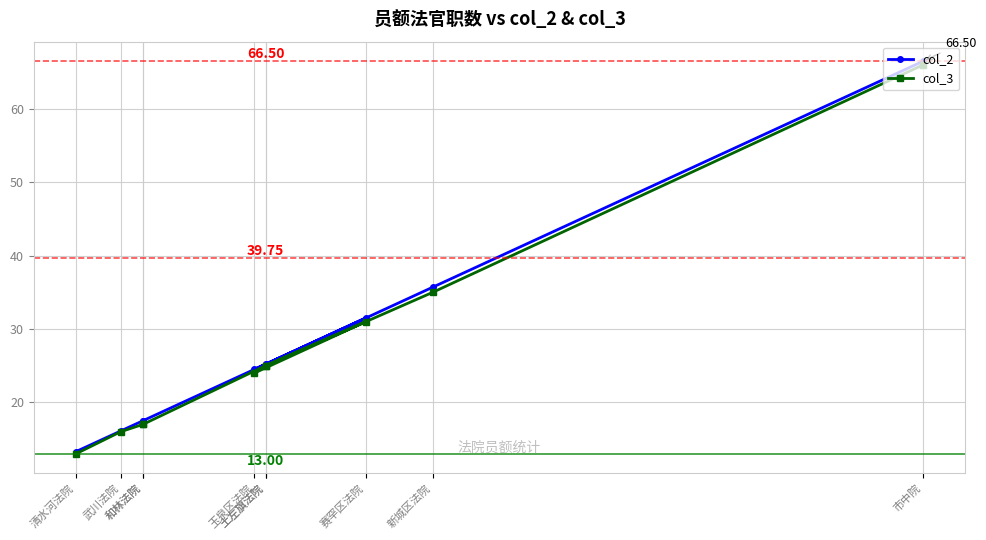

How many lines are shown in the chart?

2